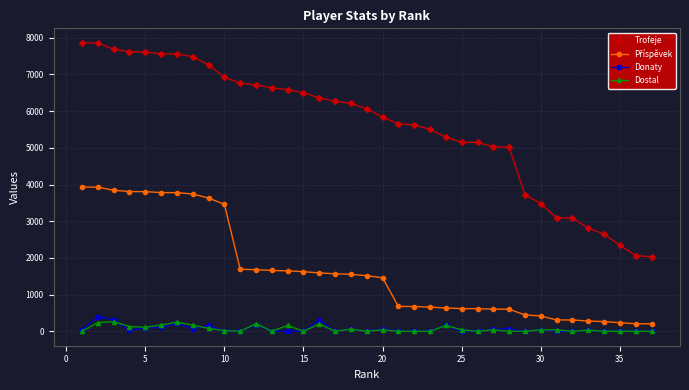

Count the number of data series in this chart.

4